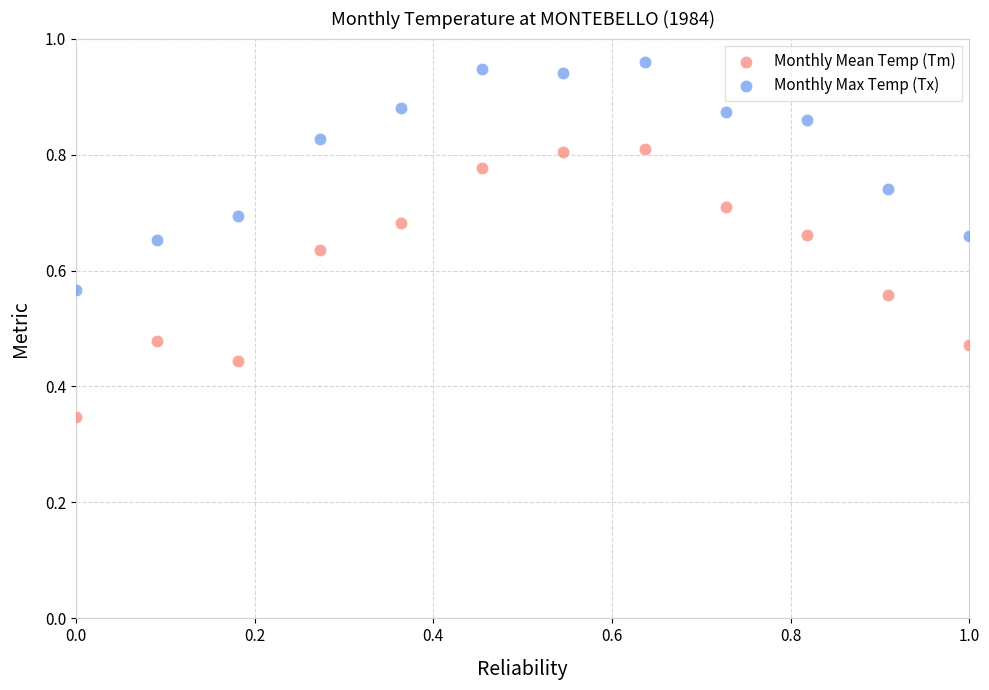

Which series has the largest Y range (max minus min)?

Monthly Mean Temp (Tm)